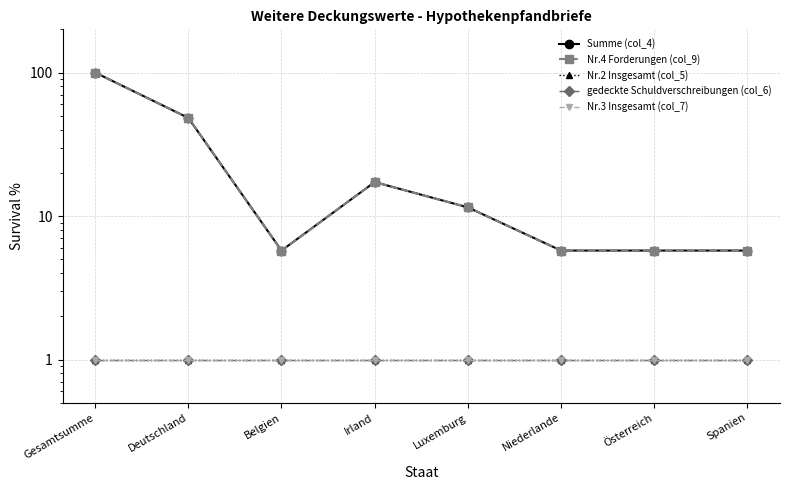

True or false: gedeckte Schuldverschreibungen (col_6) has more than 1 interior local peaks.

False